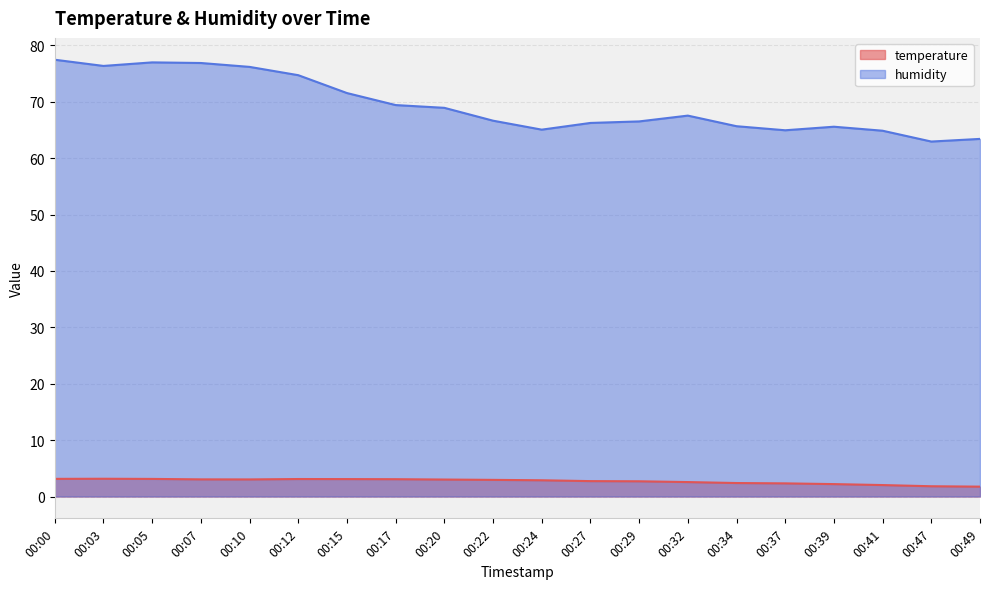

Reading right to left, extract all data points from this chart.

temperature: 1.8	1.8	2.0	2.2	2.3	2.4	2.6	2.7	2.7	2.9	3.0	3.0	3.1	3.1	3.1	3.0	3.0	3.1	3.1	3.1
humidity: 63.4	63.0	64.9	65.6	65.0	65.7	67.5	66.5	66.2	65.1	66.7	68.9	69.4	71.5	74.7	76.2	76.9	77.0	76.4	77.5